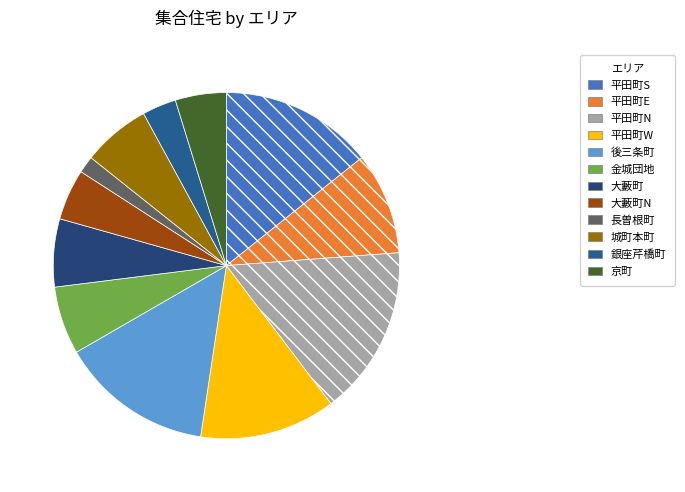

Does 後三条町 represent more than half of the total?

No